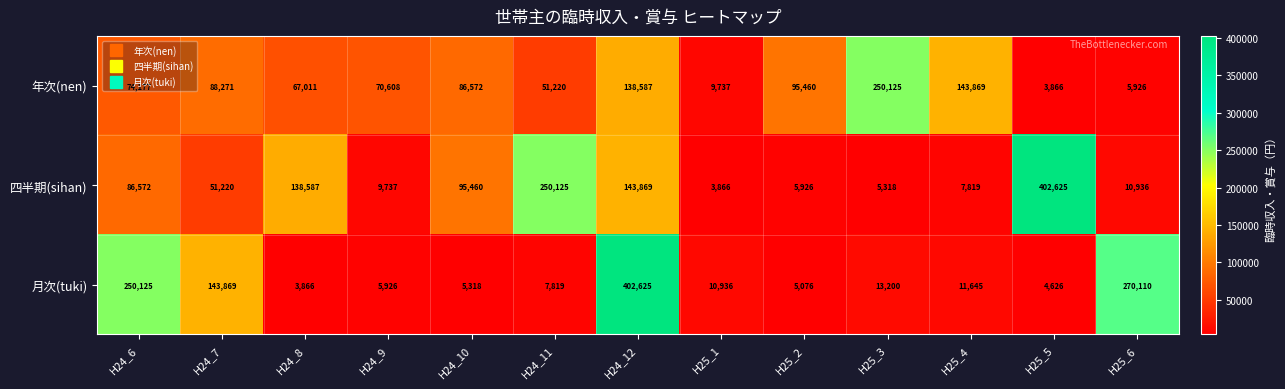

At which category is the sum across all series the highest?

H24_12